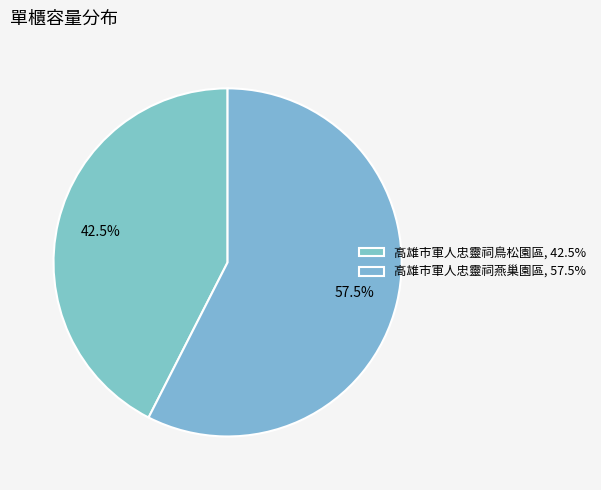

How much of the chart is everything except 高雄市軍人忠靈祠燕巢園區?

42.5%